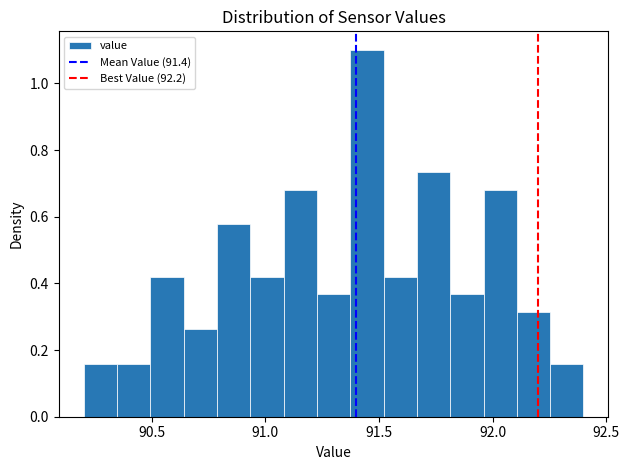

Around what value on the x-axis is the tallest bar? Give the approximate position of its centre, as read against the axis.

91.45